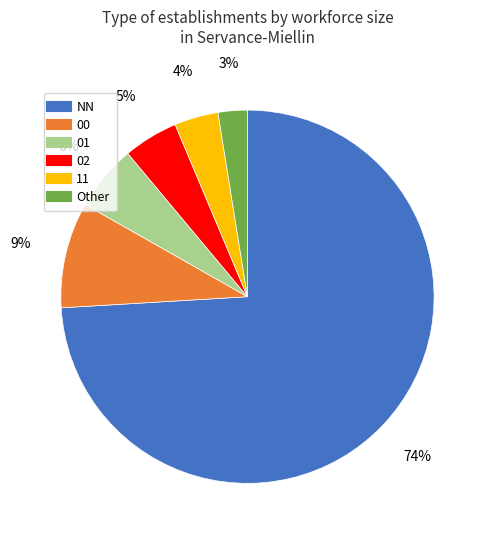

To the nearest percent, what is the combined percentage of 00 and 01?

15%